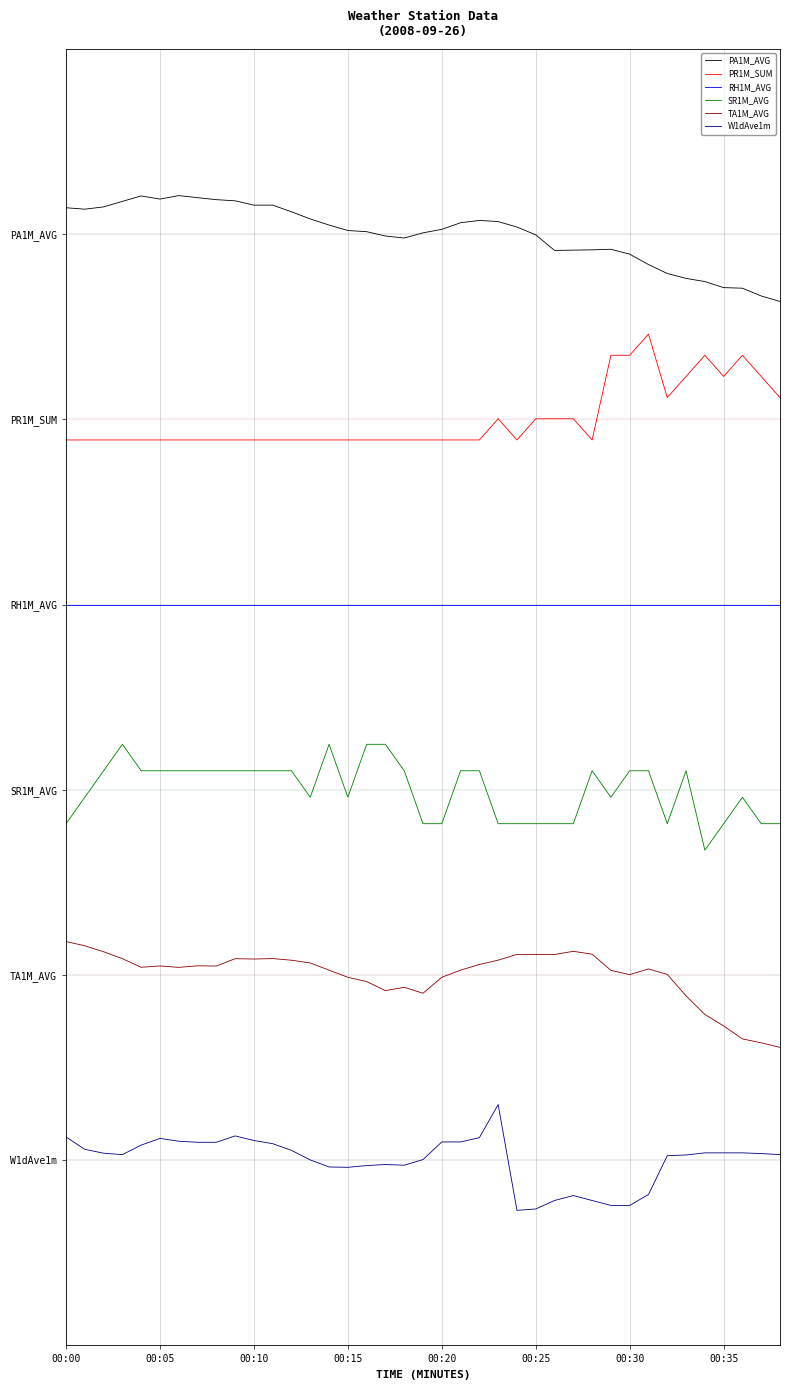

At which label does SR1M_AVG reach its minimum?

34